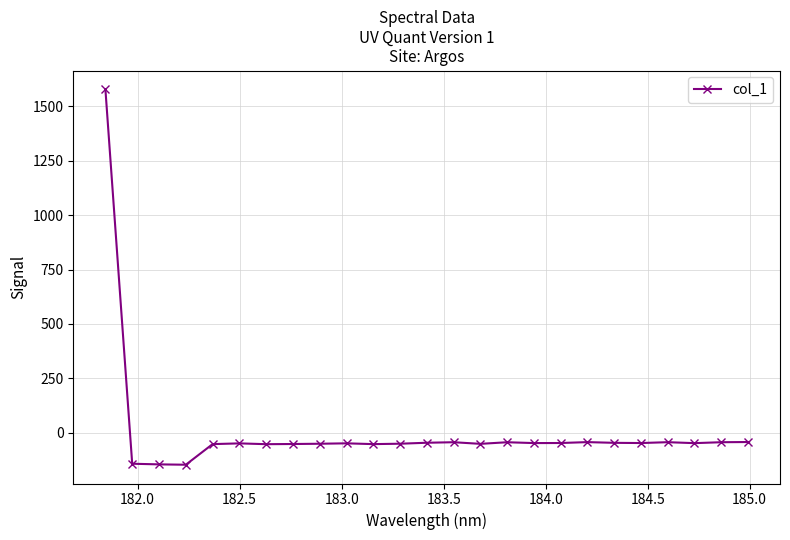

True or false: there are more than 0 points higher than both neighbors.

True